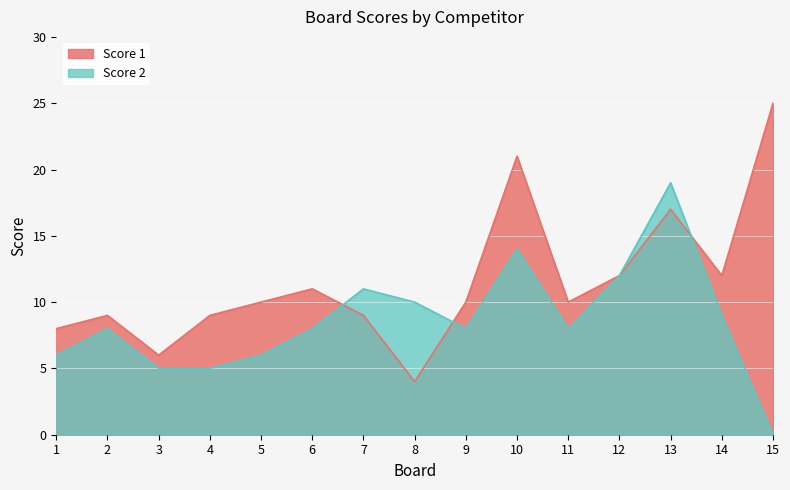

Count the number of data series in this chart.

2